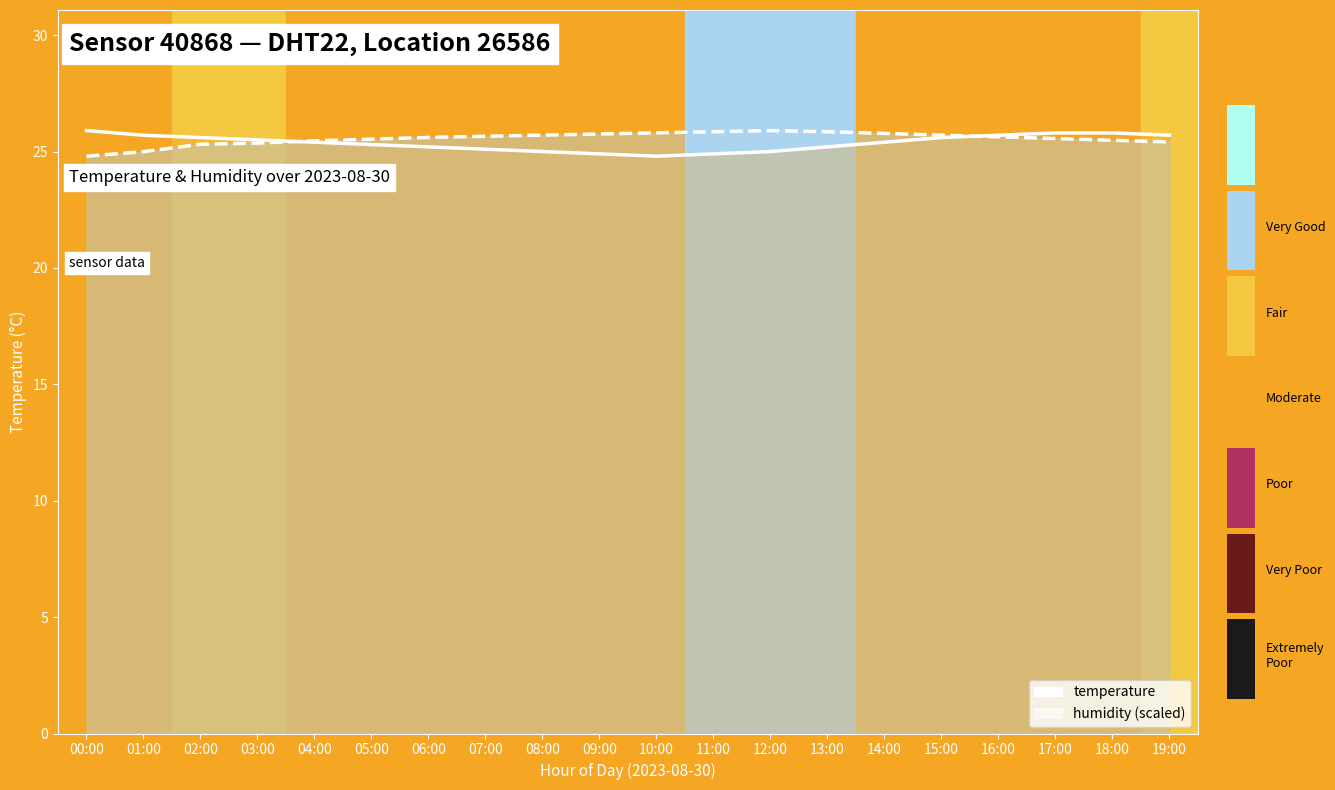

At how many categories does at least one series exceed 25?

20